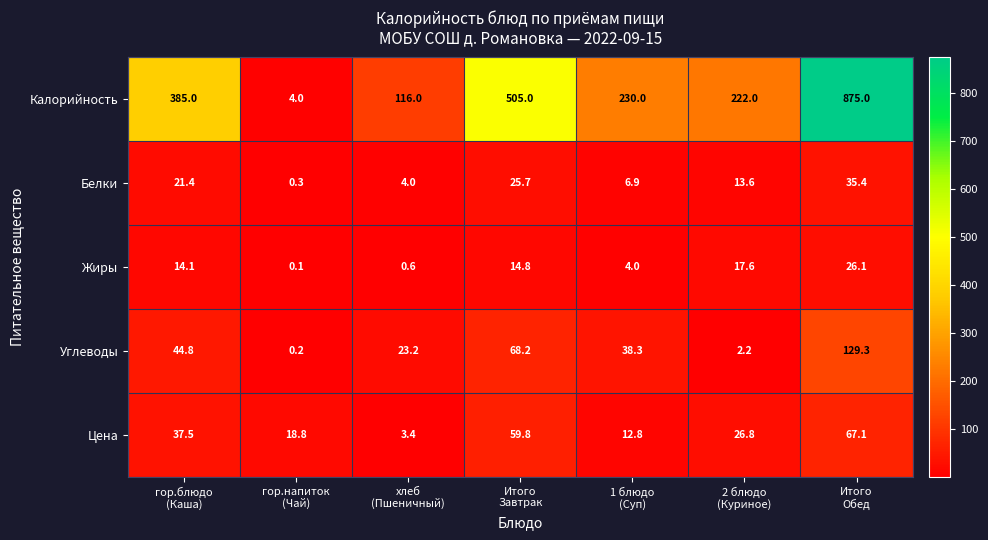

Which series has the largest range (max minus min)?

Калорийность